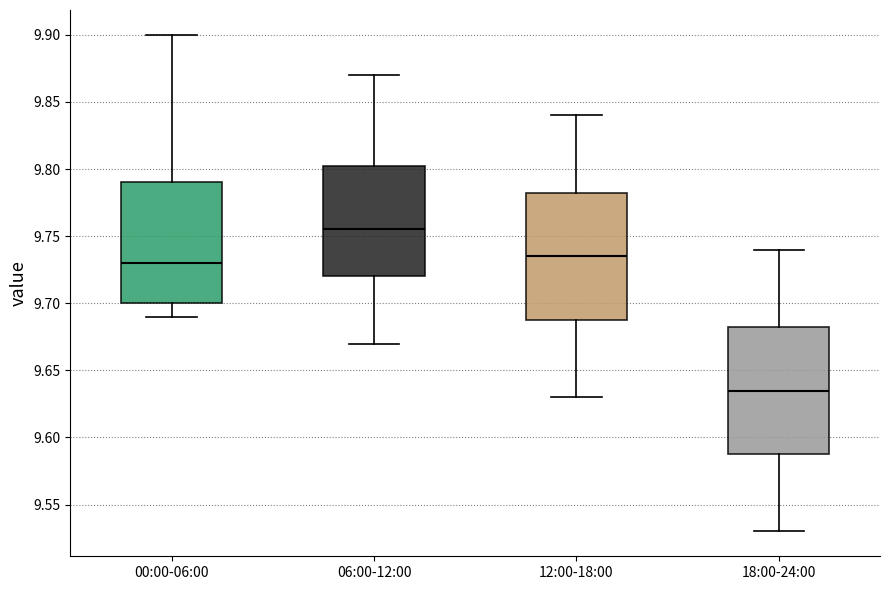

Reading left to right, read every box against the y-axis: the position of its median line, the range the box covers, and the ends of its whiskers. The values are not printed on the chart, so give them approximately, as read against the axis.

00:00-06:00: median 9.730, box 9.700 to 9.790, whiskers 9.690 to 9.900
06:00-12:00: median 9.755, box 9.720 to 9.805, whiskers 9.670 to 9.870
12:00-18:00: median 9.735, box 9.690 to 9.785, whiskers 9.630 to 9.840
18:00-24:00: median 9.635, box 9.590 to 9.685, whiskers 9.530 to 9.740